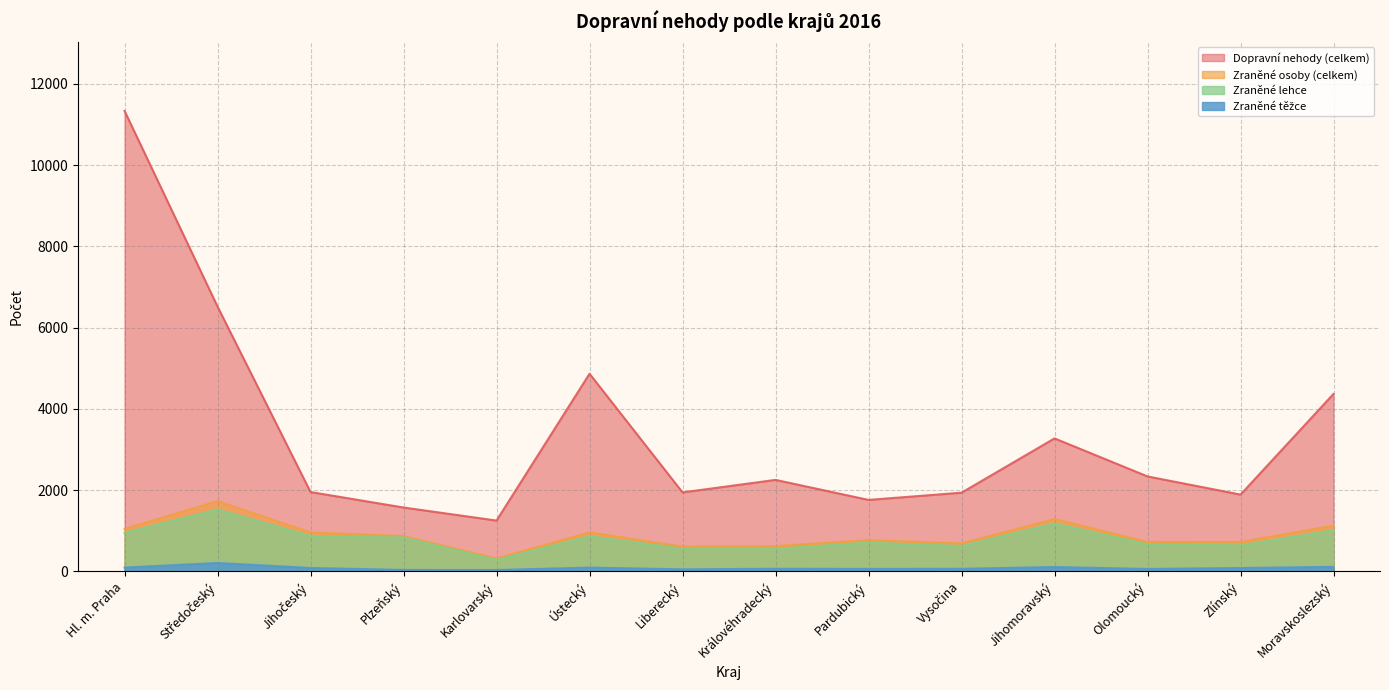

What is the label of the 5th point from the left?

Karlovarský